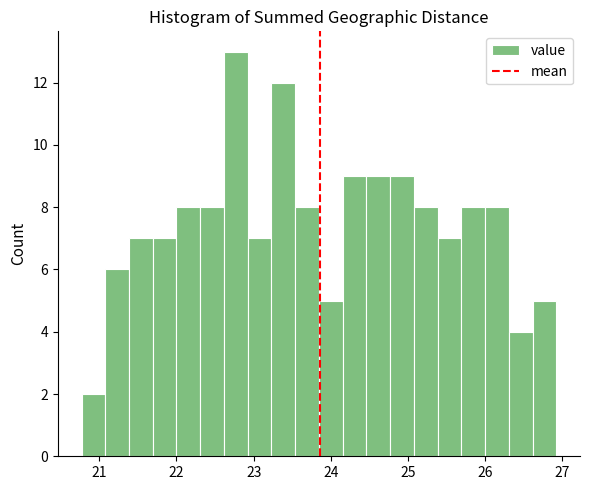

Around what value on the x-axis is the tallest bar? Give the approximate position of its centre, as read against the axis.

22.8